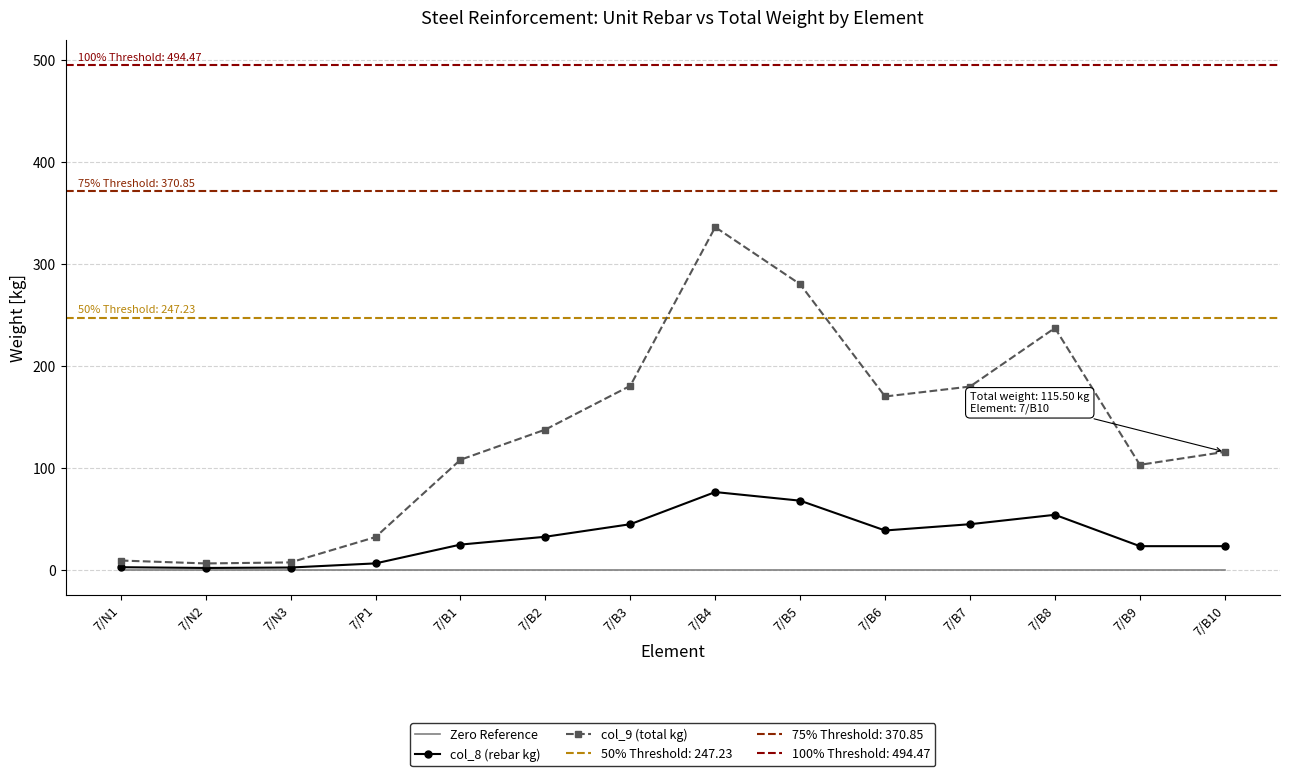

How many values in the col_8 (rebar kg) series are below 32?

7